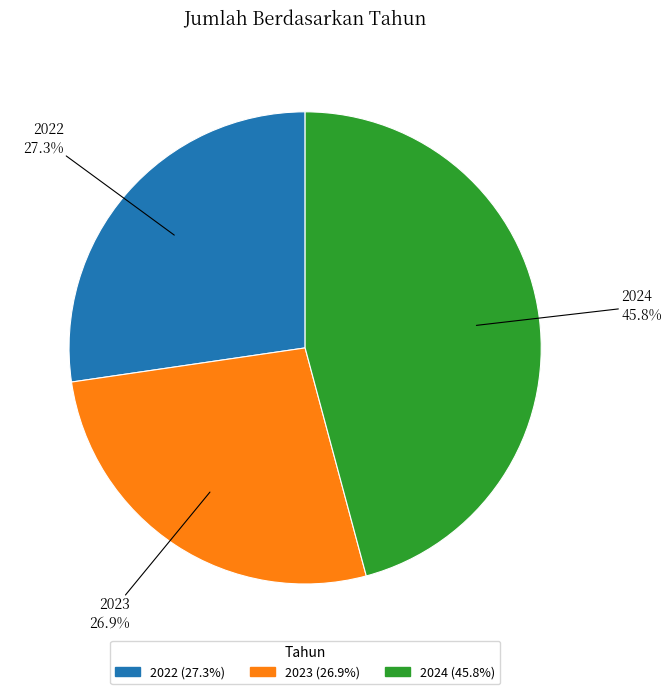

What is the largest slice in the pie chart?

2024